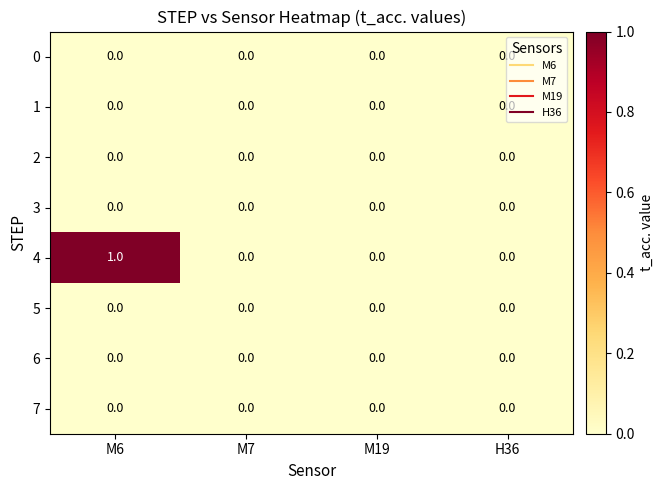

Which series has the largest range (max minus min)?

4